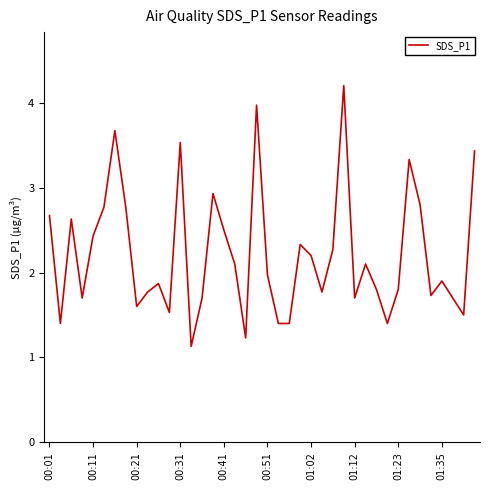

What is the minimum value shown in the chart?

1.1